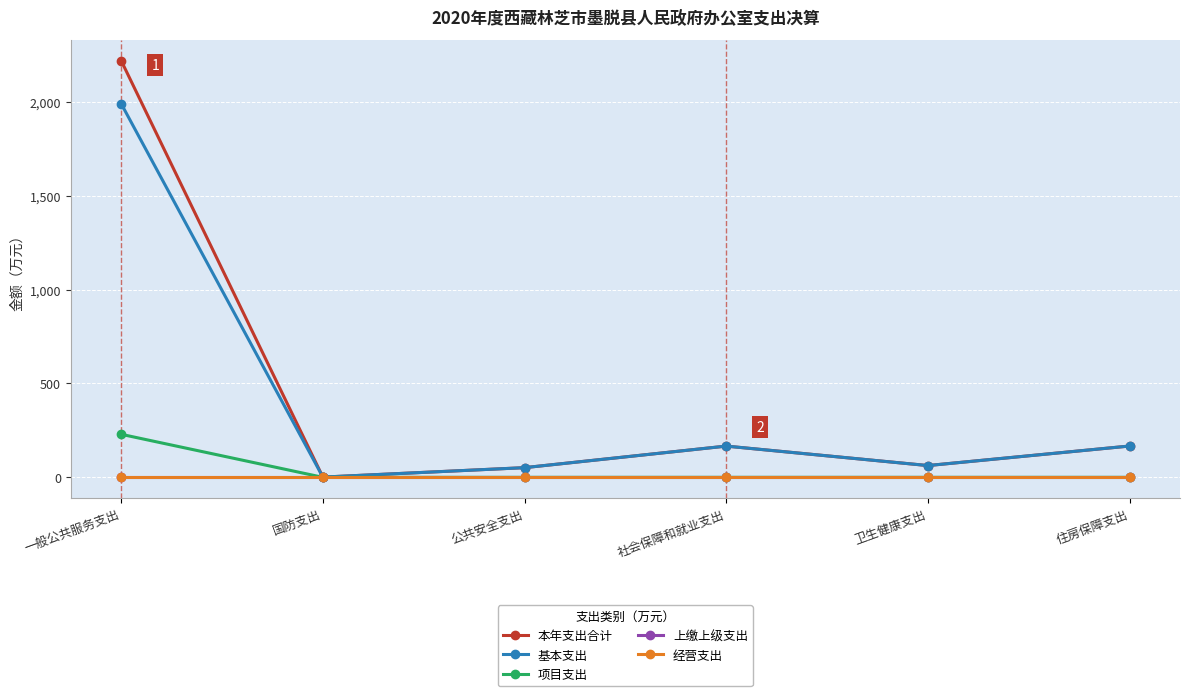

What position from the left is 社会保障和就业支出?

4